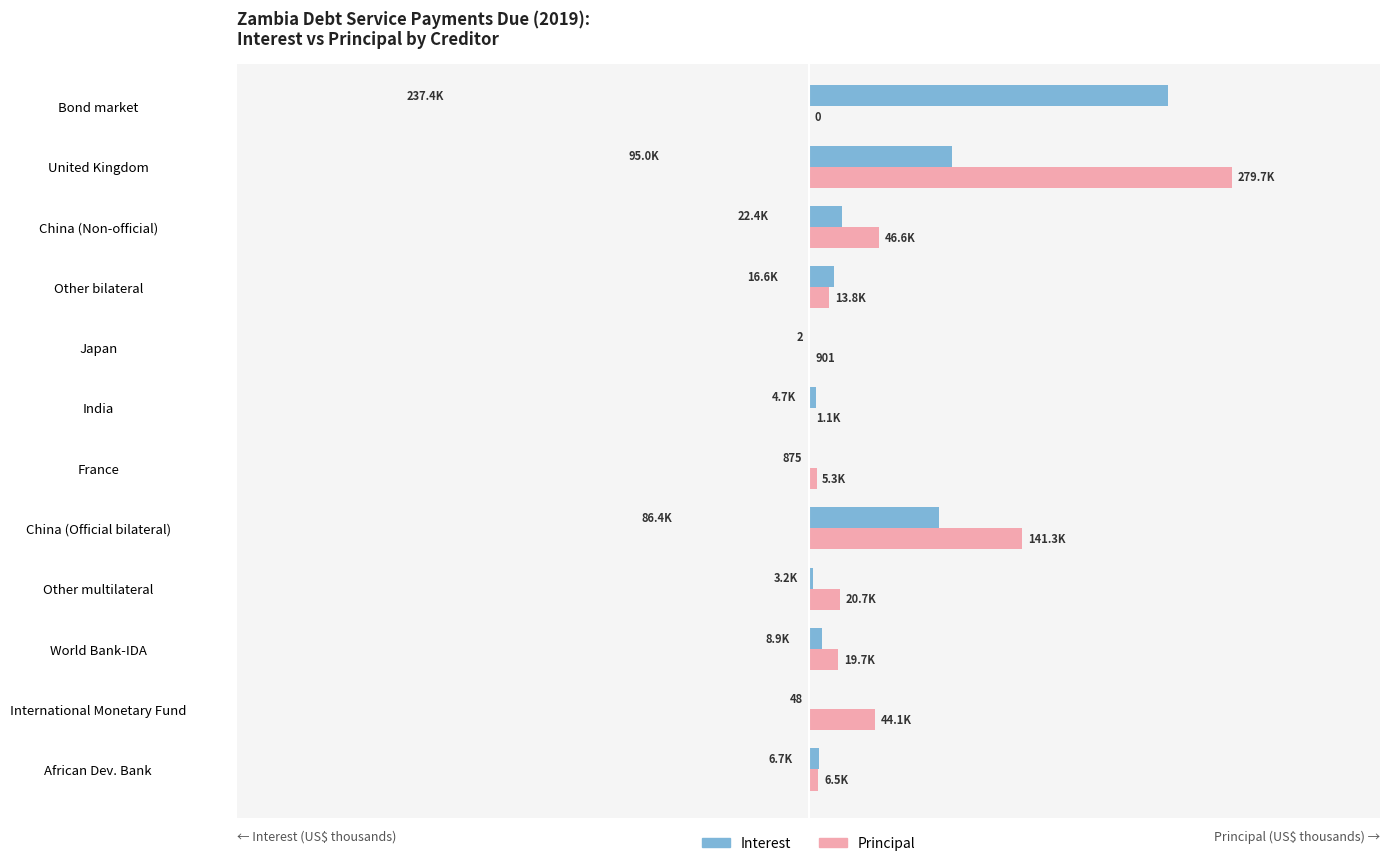

What are all the series names shown in the legend?

Interest, Principal